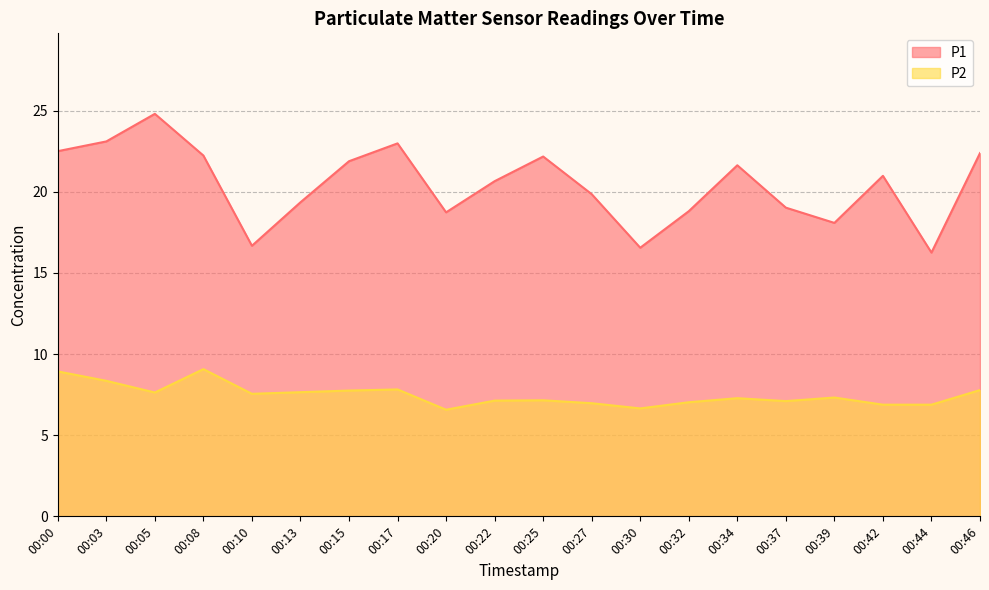

Between 00:17 and 00:32, which is larger?

00:17